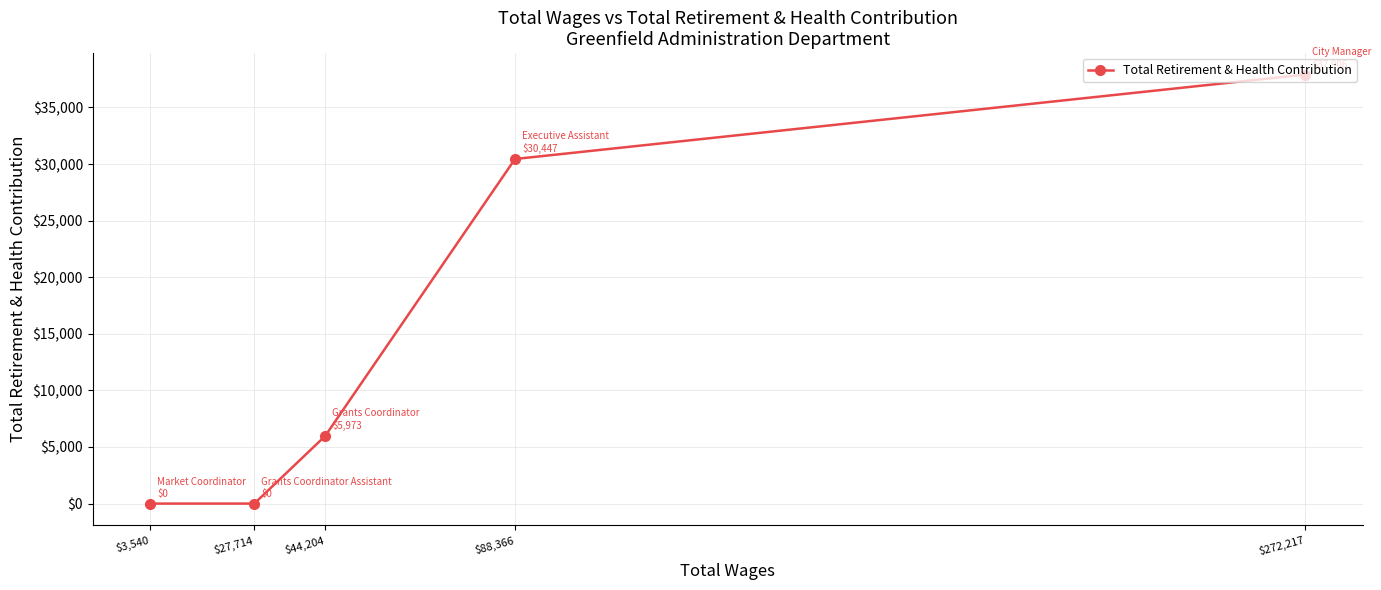

What is the sum of all values?

74326